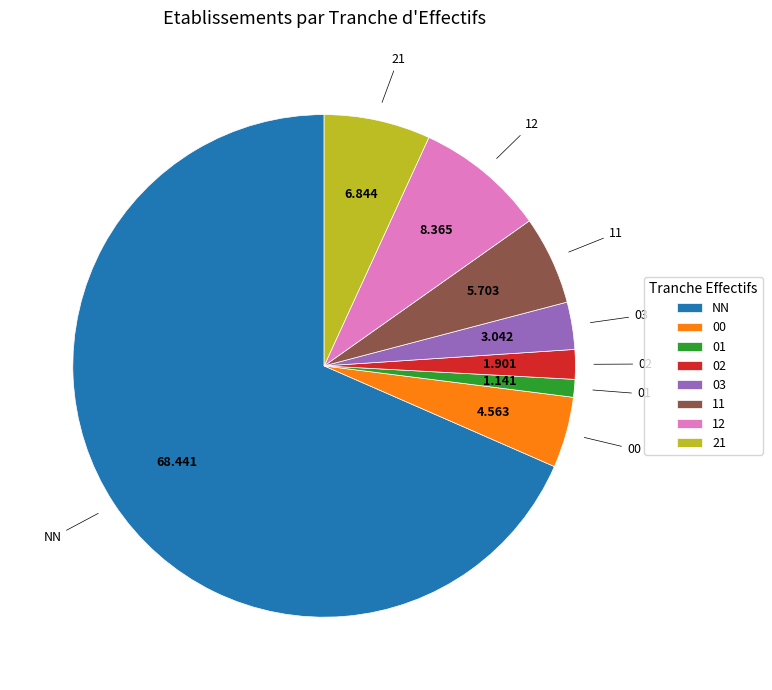

What is the largest slice in the pie chart?

NN